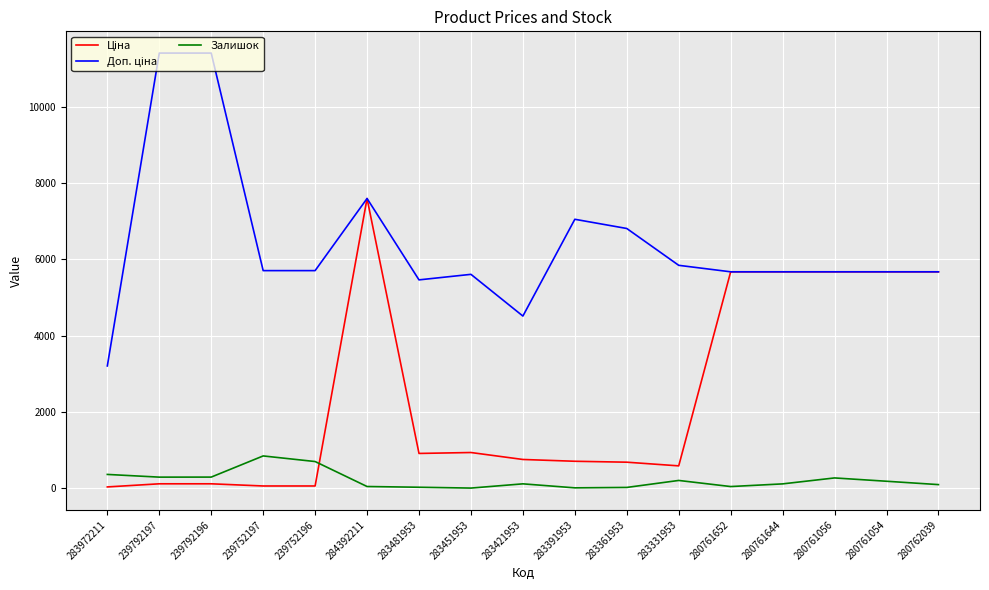

At which category is the sum across all series the highest?

284392211